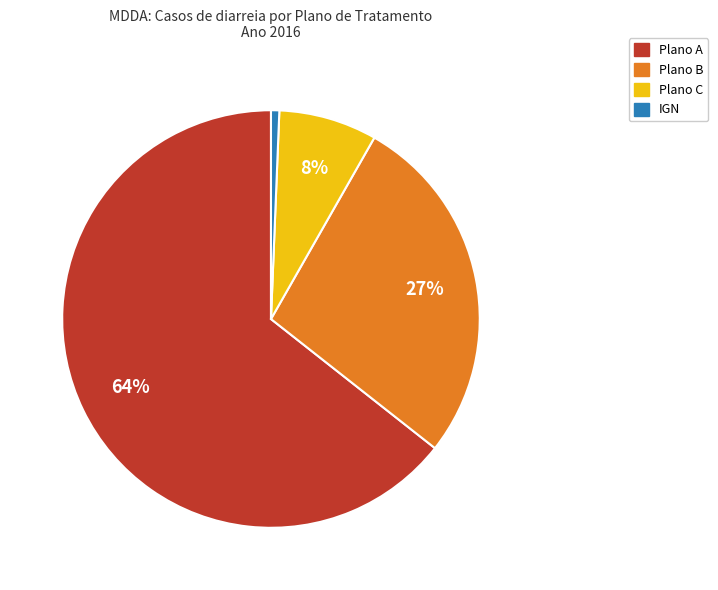

How many slices are in this pie chart?

4